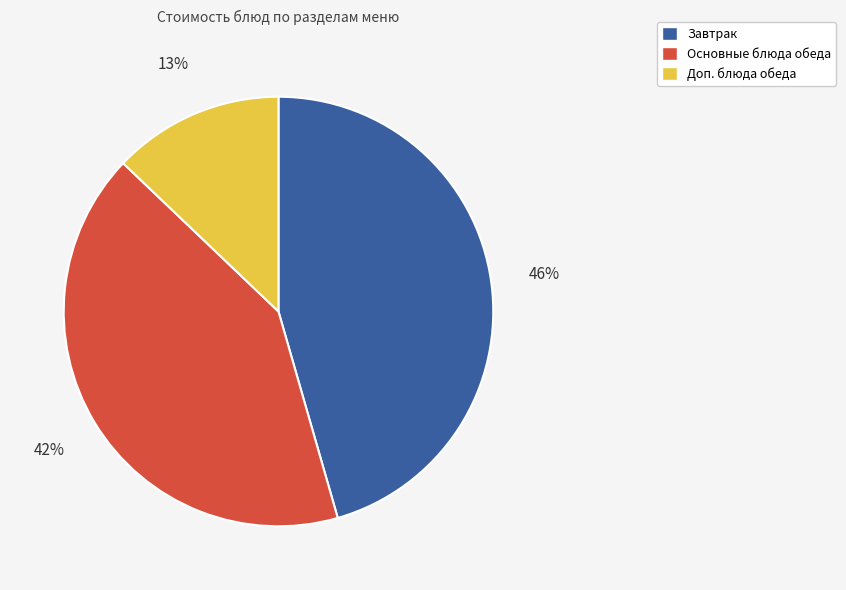

To the nearest percent, what is the difference between the largest and smallest slice percentages?

33%